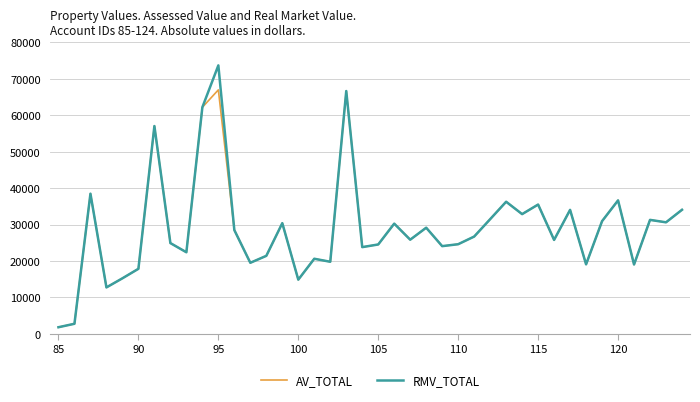

Which series has the widest spread of values?

RMV_TOTAL